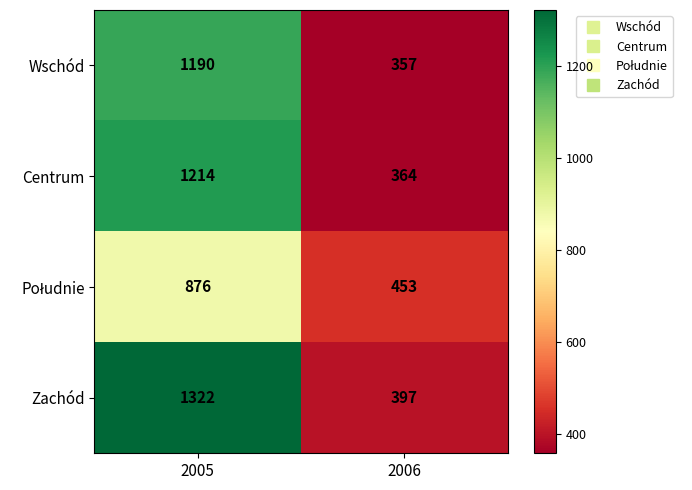

At which category does the chart reach its minimum across all series?

2006